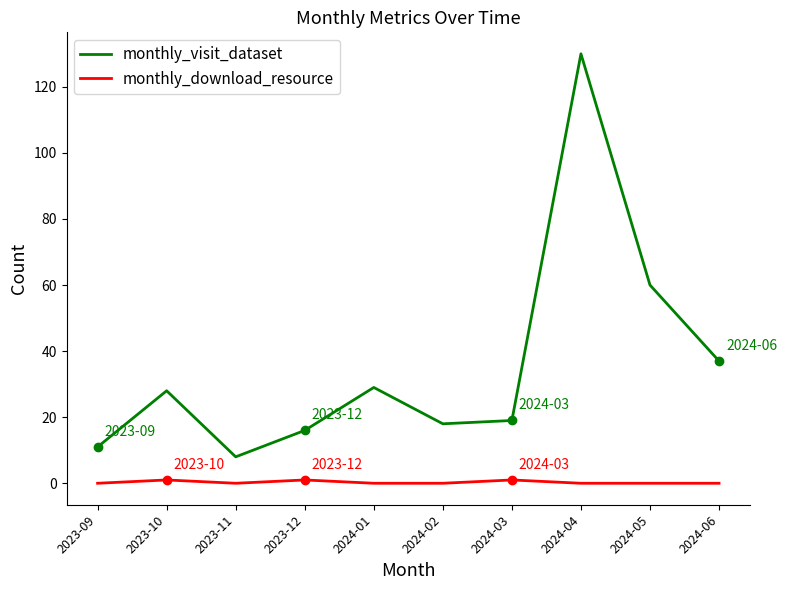

Is it true that monthly_download_resource equals 0 at 2024-02?

True